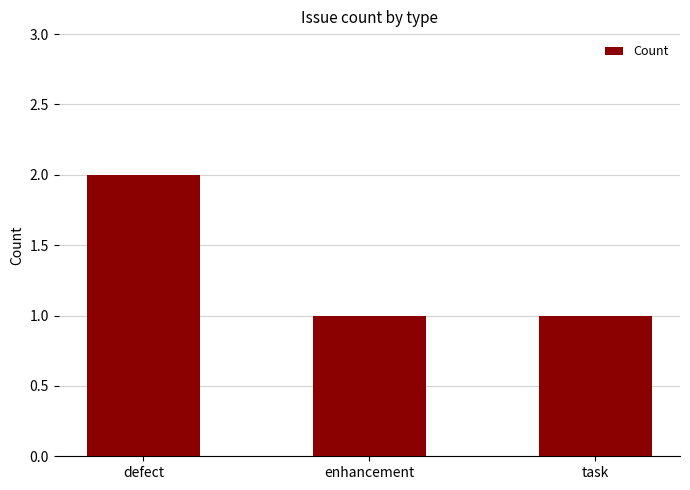

What is the sum of all values?

4